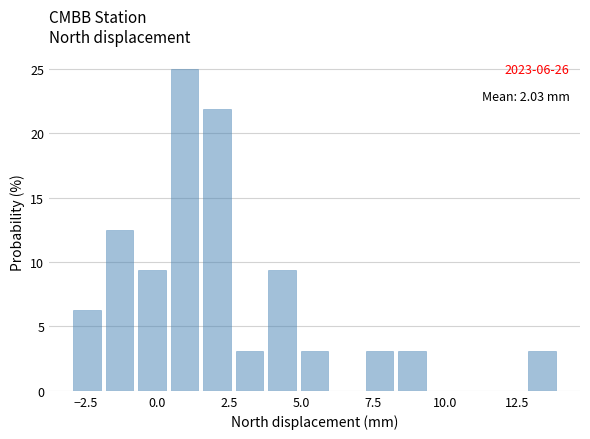

Read against the x-axis, roughly where is the centre of the tallest bar?

1.0